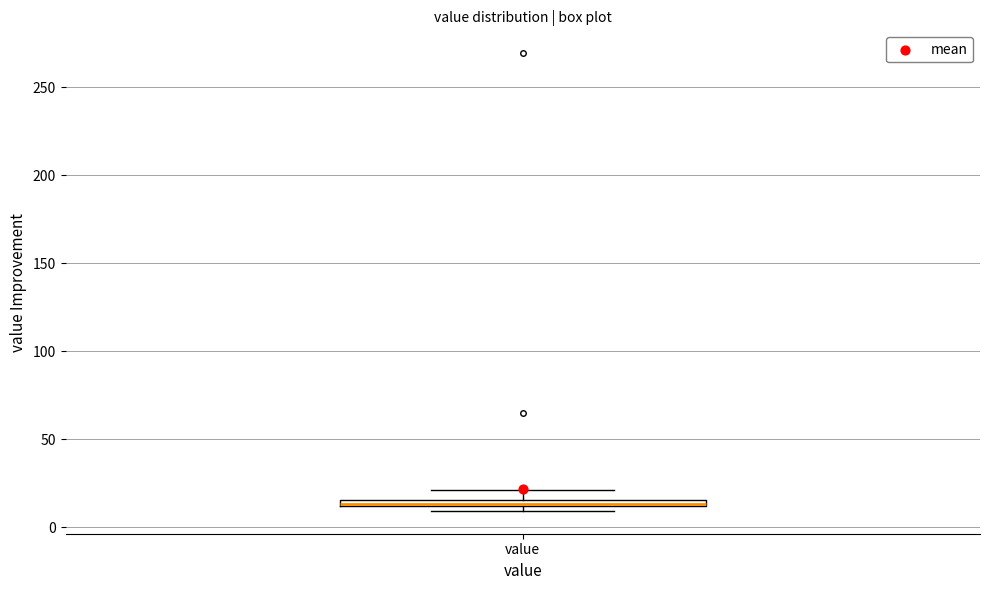

Where does the upper whisker of the box for value end on the y-axis? The values are not printed on the chart, so give them approximately, as read against the axis.

20